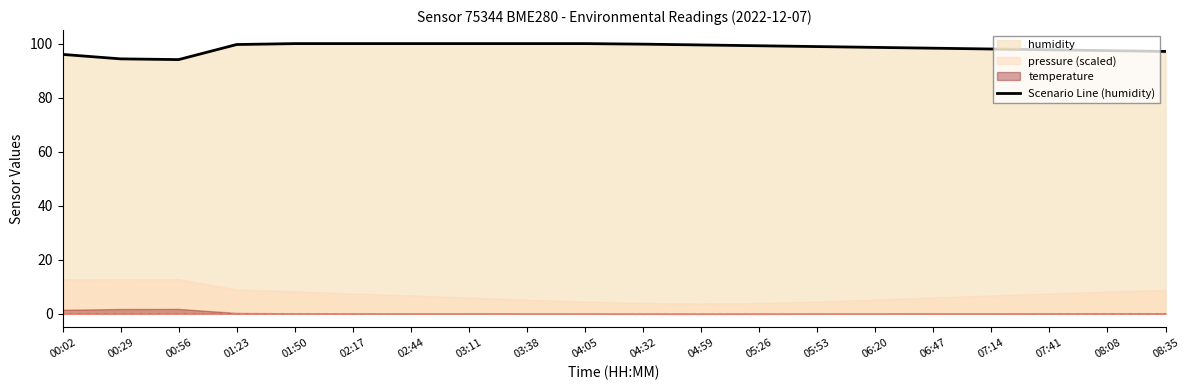

How many data points are less than 99?

10